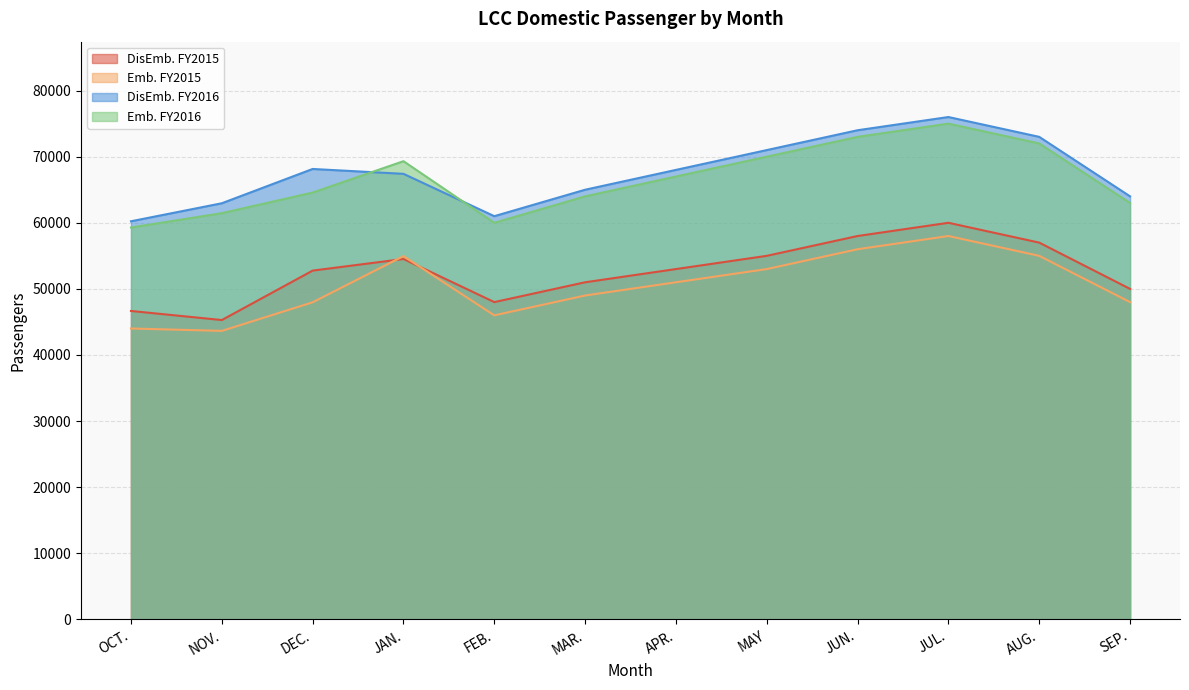

What are all the series names shown in the legend?

DisEmb. FY2015, Emb. FY2015, DisEmb. FY2016, Emb. FY2016